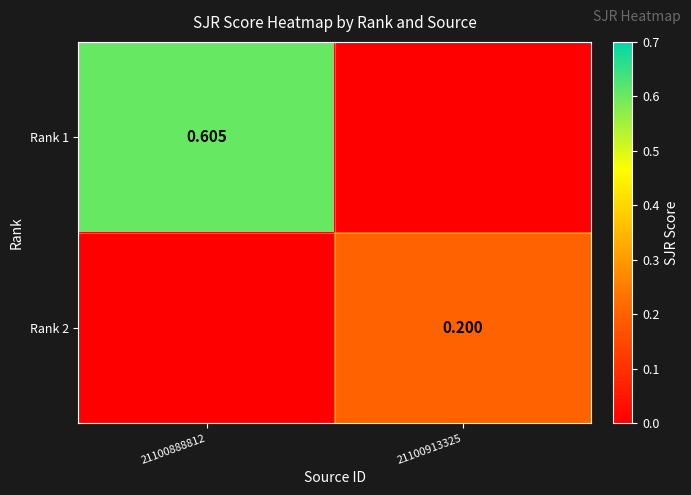

Is it true that Rank 2 equals 0.0 at 21100888812?

True